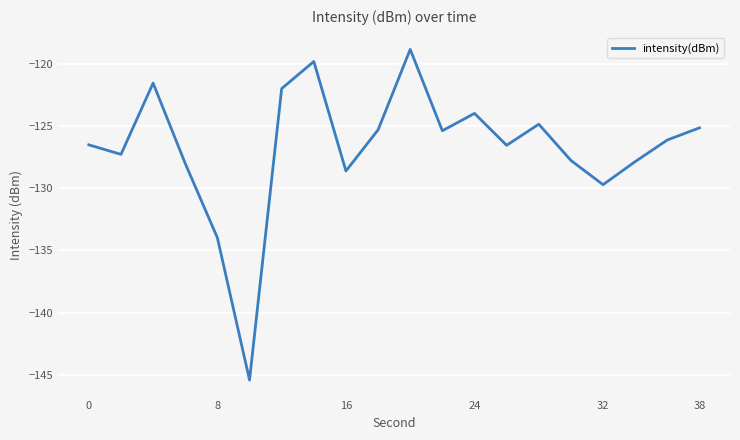

What is the greatest value displayed?

-118.8